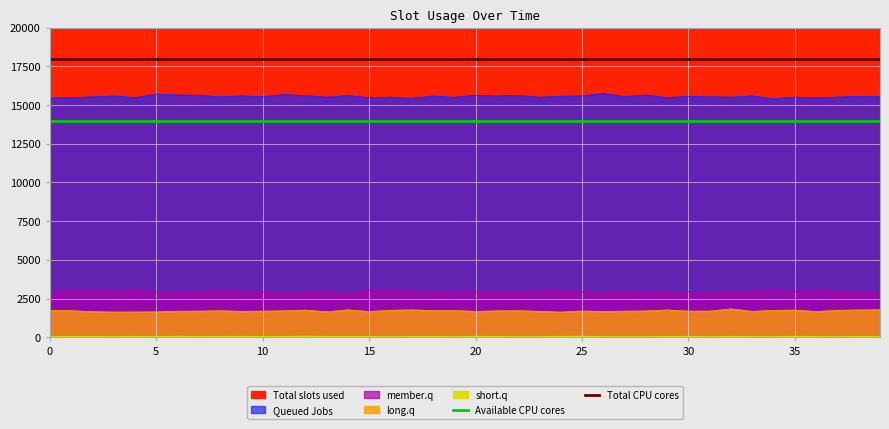

Is it true that Available CPU cores equals 21669 at 0?

False